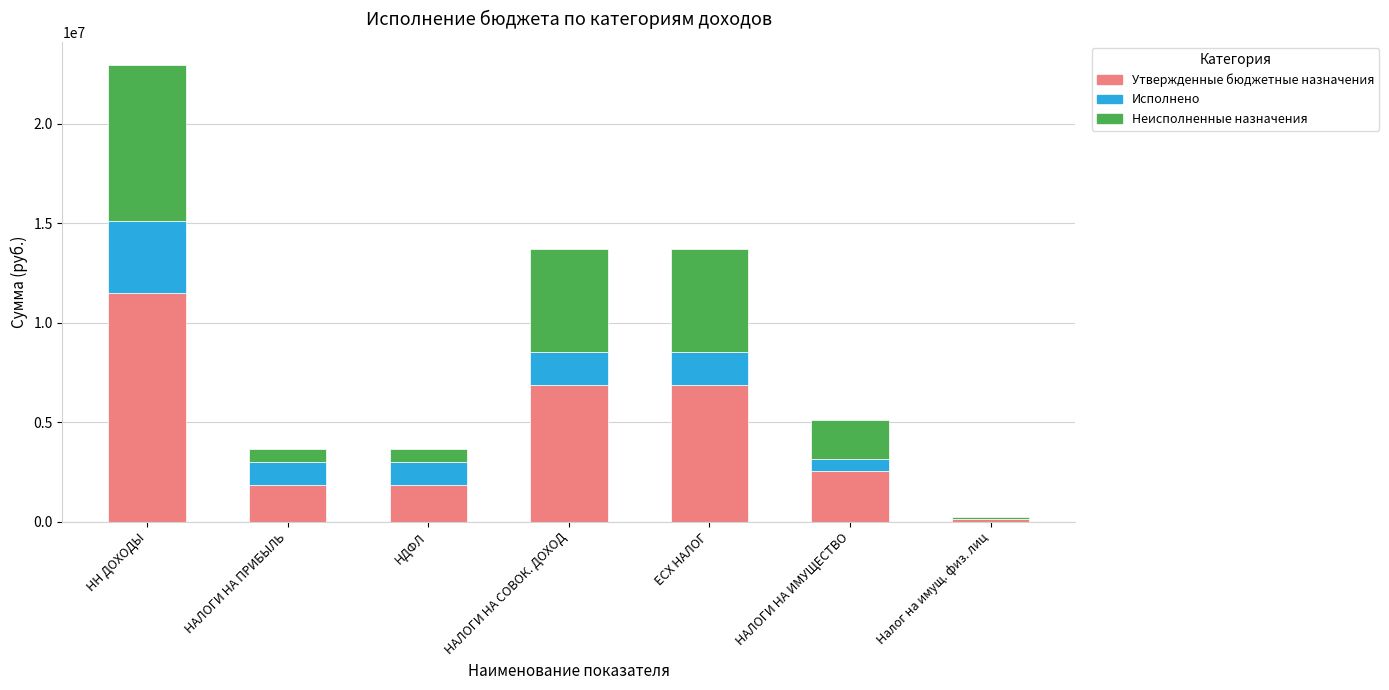

What is the total value across all series at НН ДОХОДЫ?

22955600.0